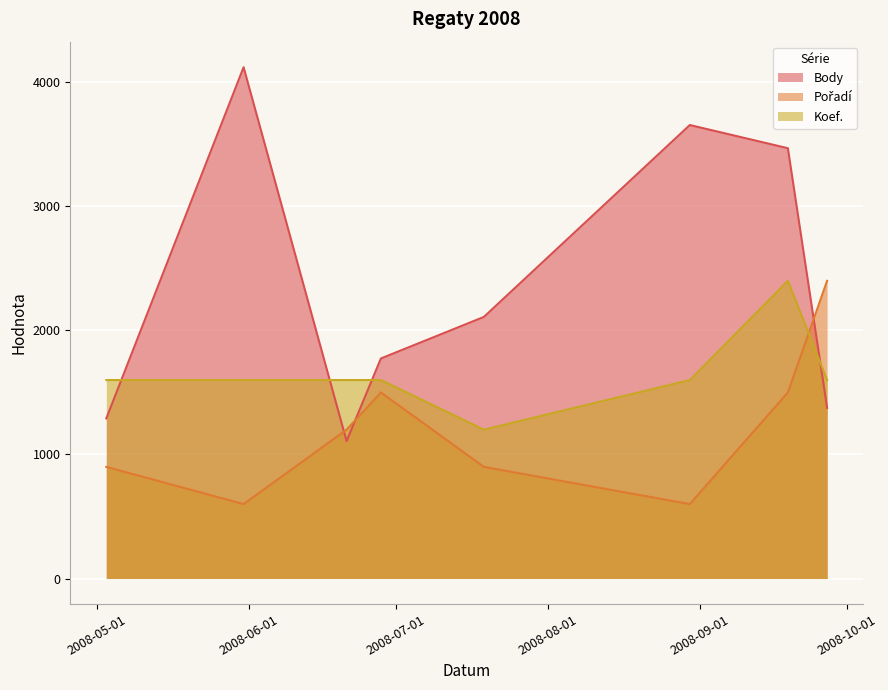

Where is Koef. nearest to the value 1800?

2008-05-03